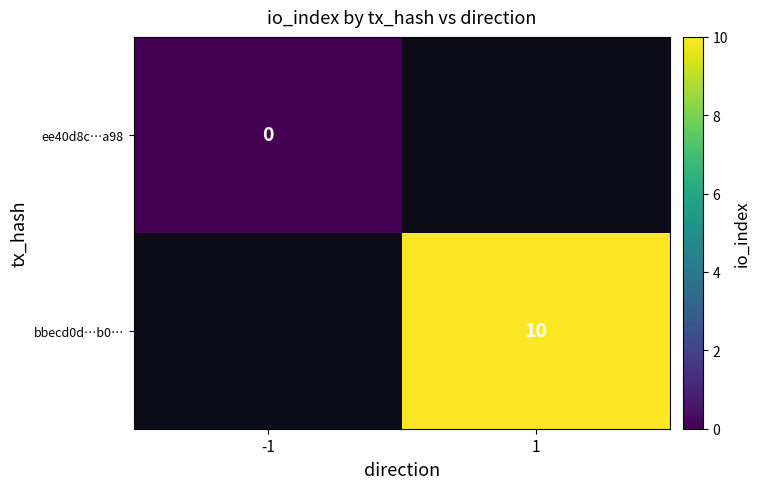

The bbecd0d…b0… series shows 15 at 1. True or false?

False